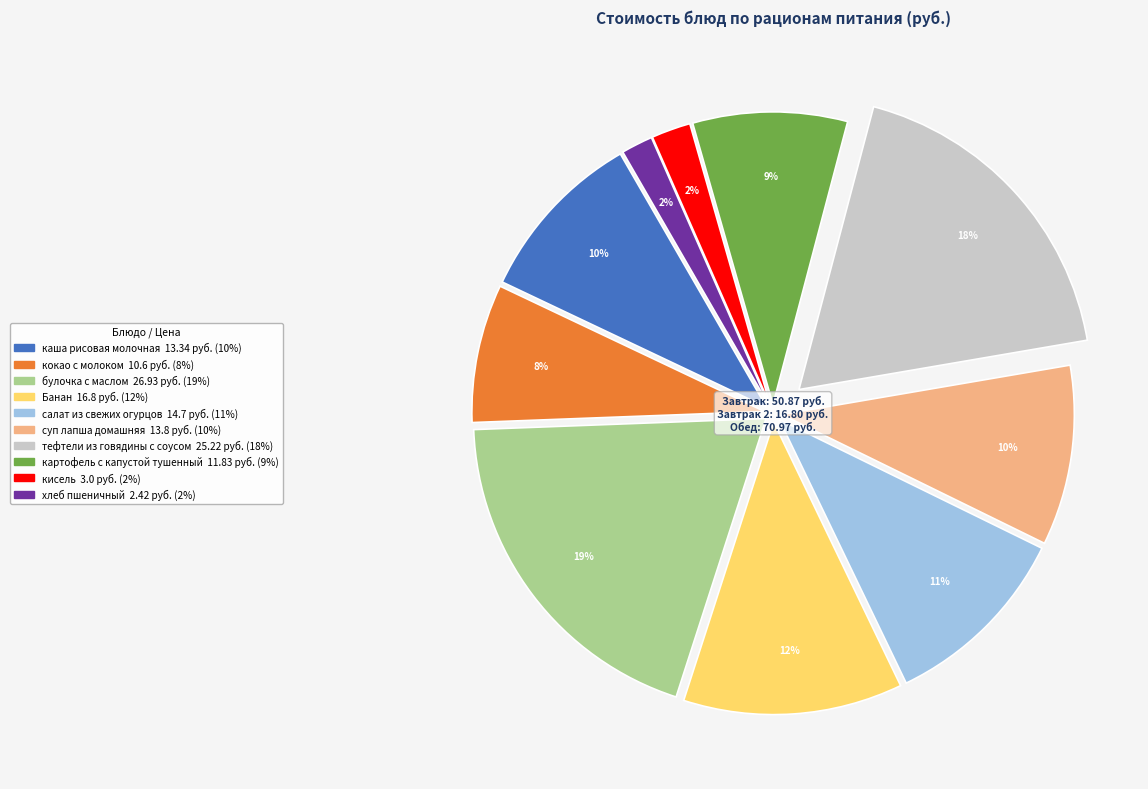

To the nearest percent, what percentage of the pie is тефтели из говядины с соусом?

18%